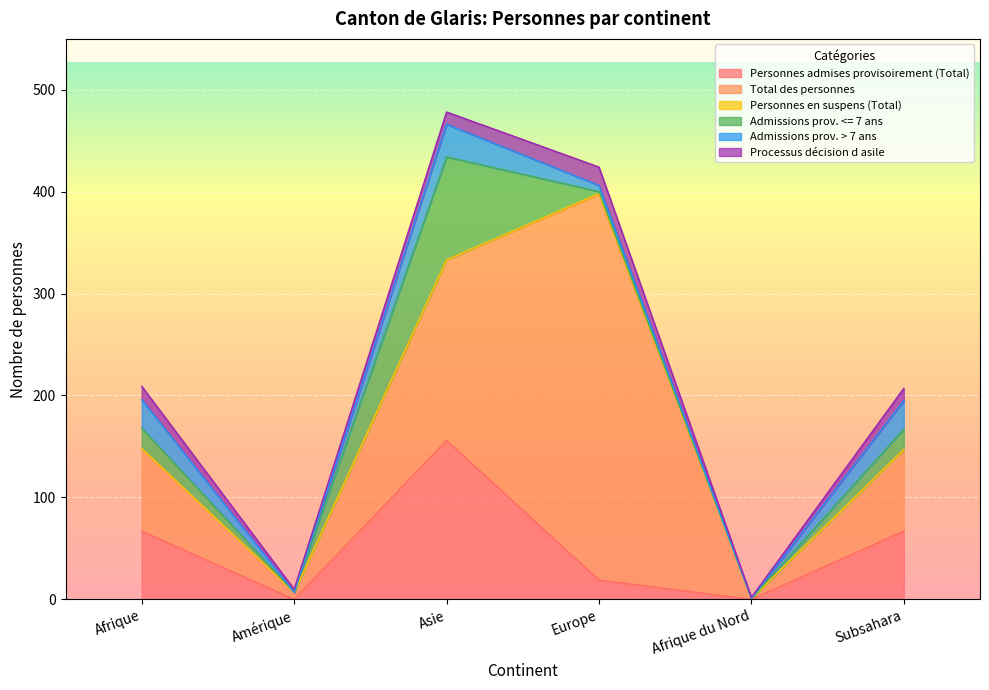

What is the difference between the Admissions prov. > 7 ans values at Amérique and Europe?

6